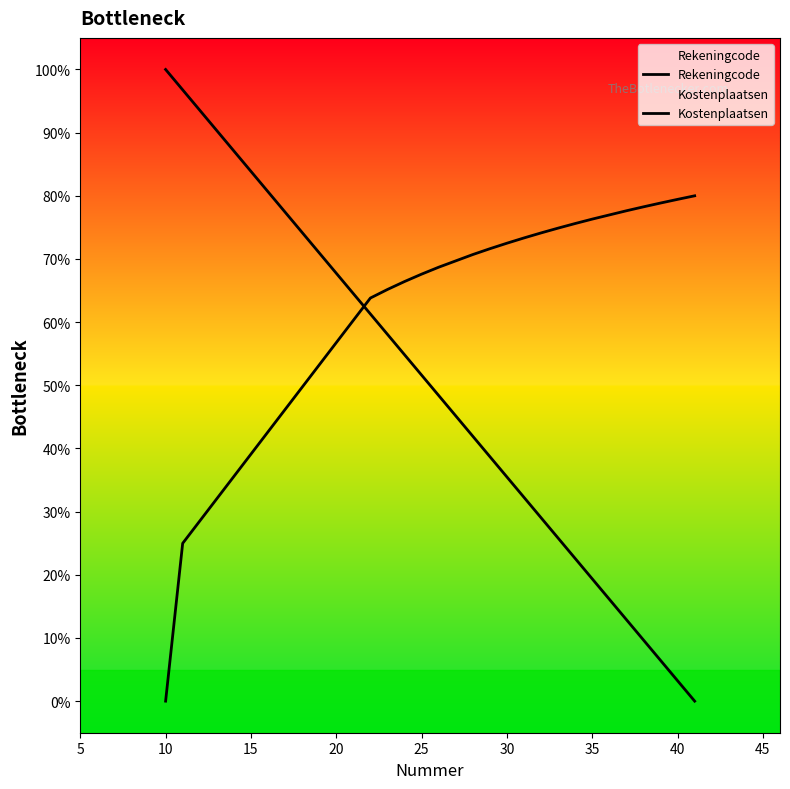

The Kostenplaatsen series shows 20.7 at 11. True or false?

False